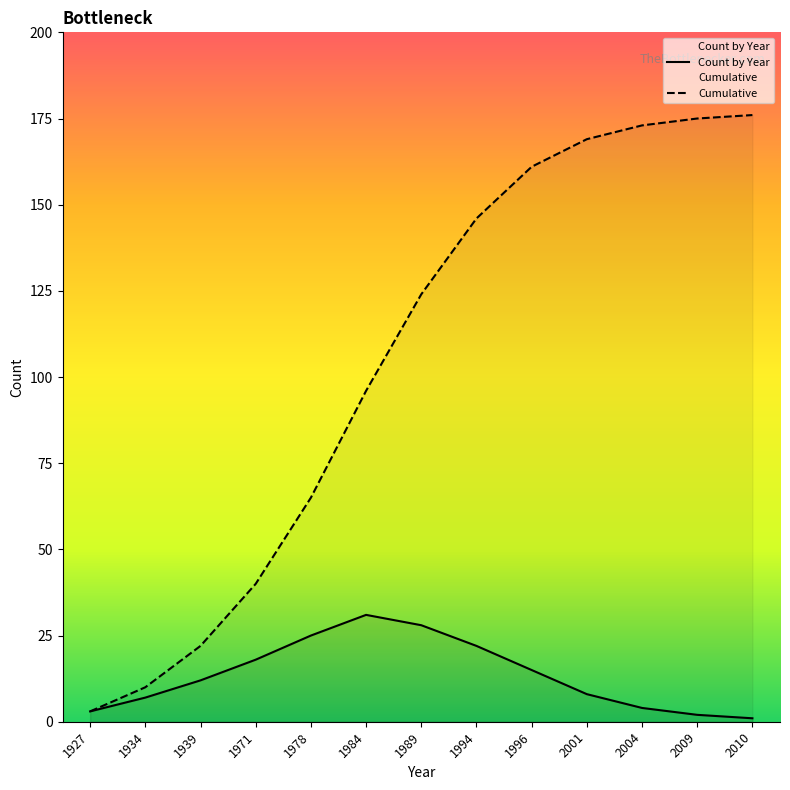

At how many categories does at least one series exceed 117?

7